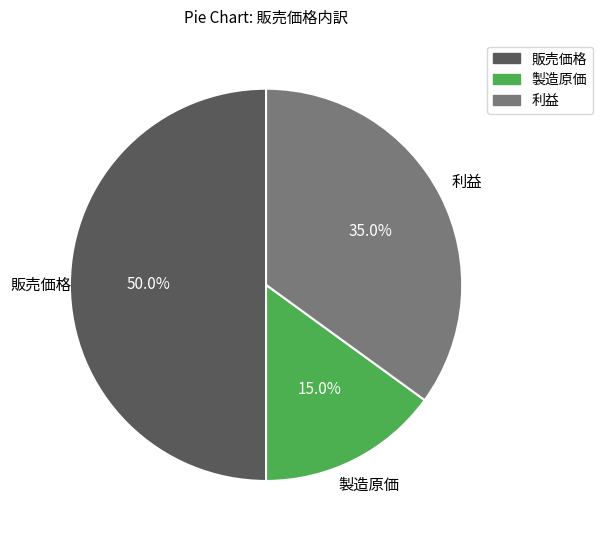

To the nearest percent, what is the difference between the 販売価格 and 製造原価 slice percentages?

35%